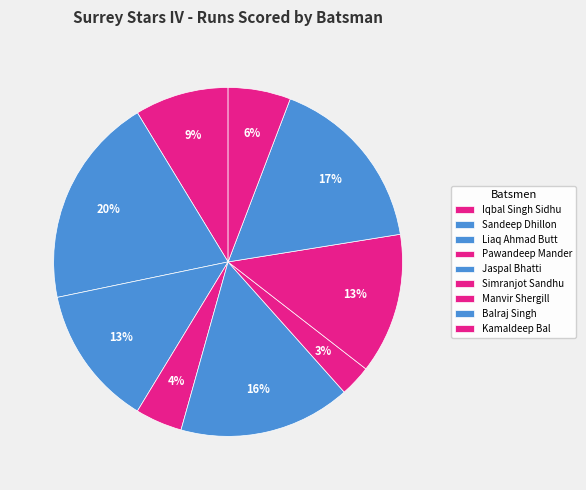

Between Jaspal Bhatti and Balraj Singh, which is larger?

Balraj Singh